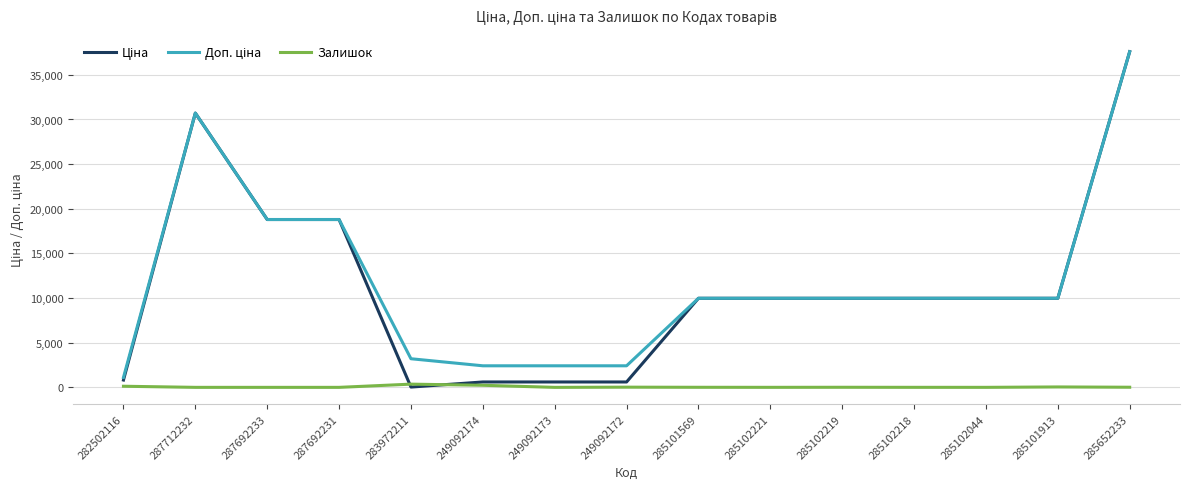

What is the greatest value displayed?

37593.6